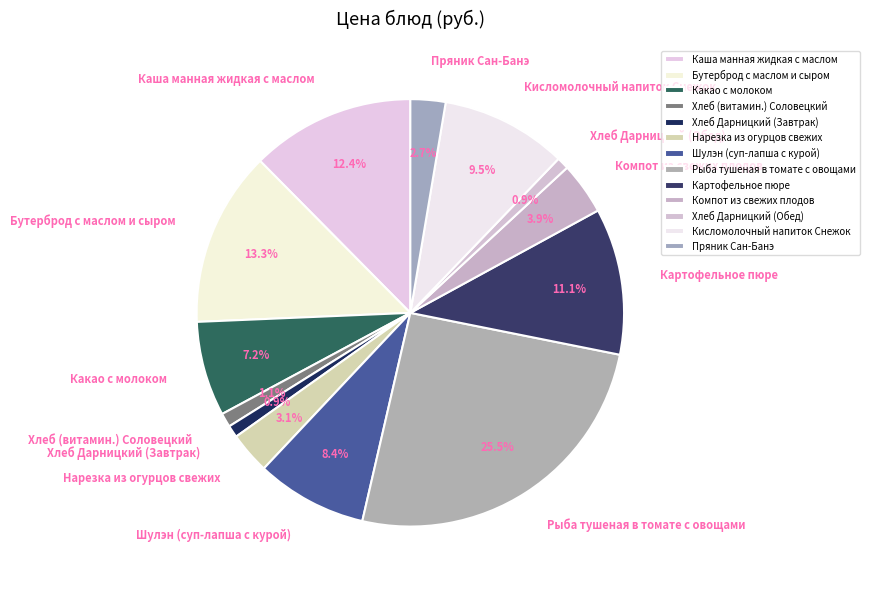

To the nearest percent, what is the difference between the largest and smallest slice percentages?

25%